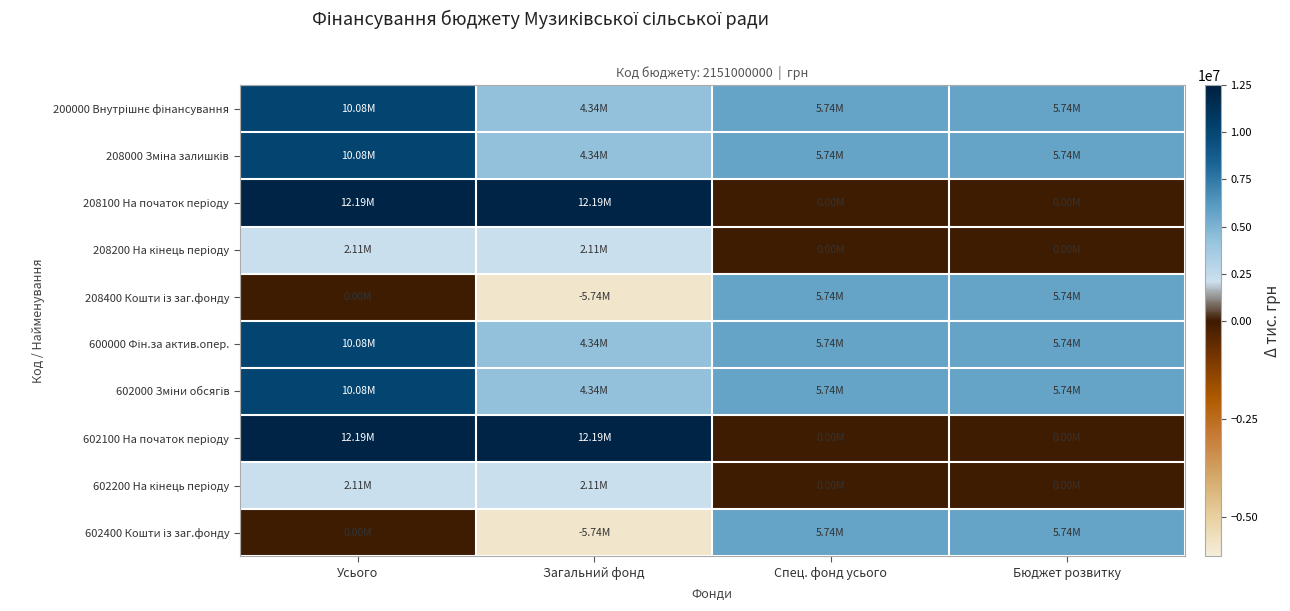

Between Усього and Спец. фонд усього, which is larger?

Усього